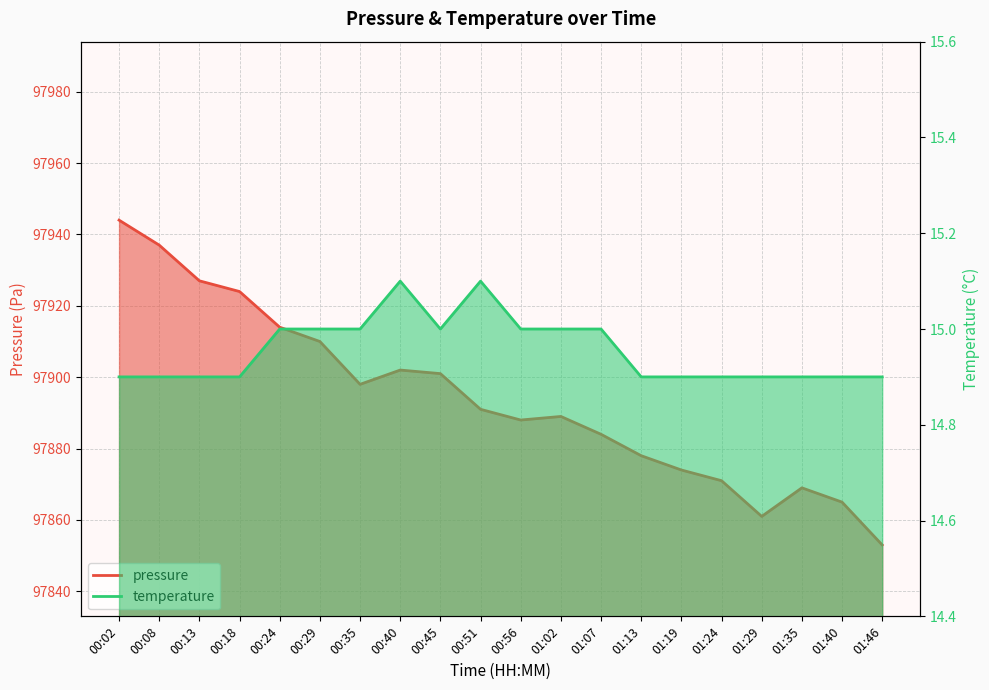

Reading left to right, what are all the values shown in this chart?

pressure: 00:02=97944.0	00:08=97937.0	00:13=97927.0	00:18=97924.0	00:24=97914.0	00:29=97910.0	00:35=97898.0	00:40=97902.0	00:45=97901.0	00:51=97891.0	00:56=97888.0	01:02=97889.0	01:07=97884.0	01:13=97878.0	01:19=97874.0	01:24=97871.0	01:29=97861.0	01:35=97869.0	01:40=97865.0	01:46=97853.0
temperature: 00:02=14.9	00:08=14.9	00:13=14.9	00:18=14.9	00:24=15.0	00:29=15.0	00:35=15.0	00:40=15.1	00:45=15.0	00:51=15.1	00:56=15.0	01:02=15.0	01:07=15.0	01:13=14.9	01:19=14.9	01:24=14.9	01:29=14.9	01:35=14.9	01:40=14.9	01:46=14.9